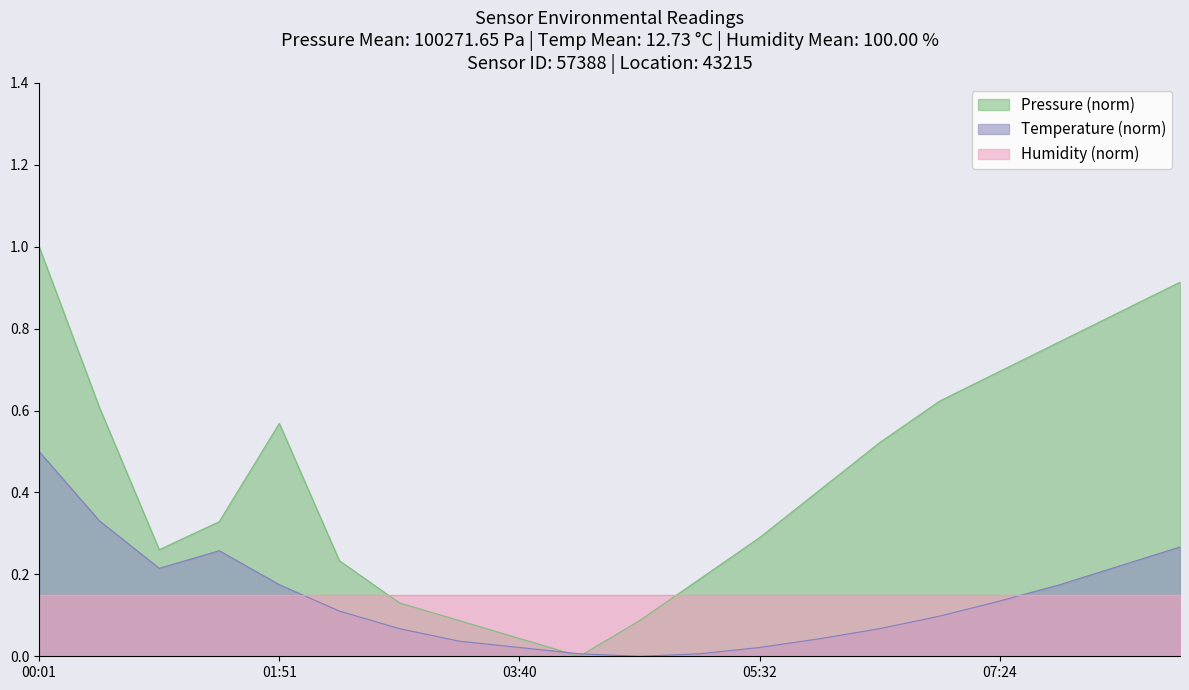

What is the maximum value shown in the chart?

1.0